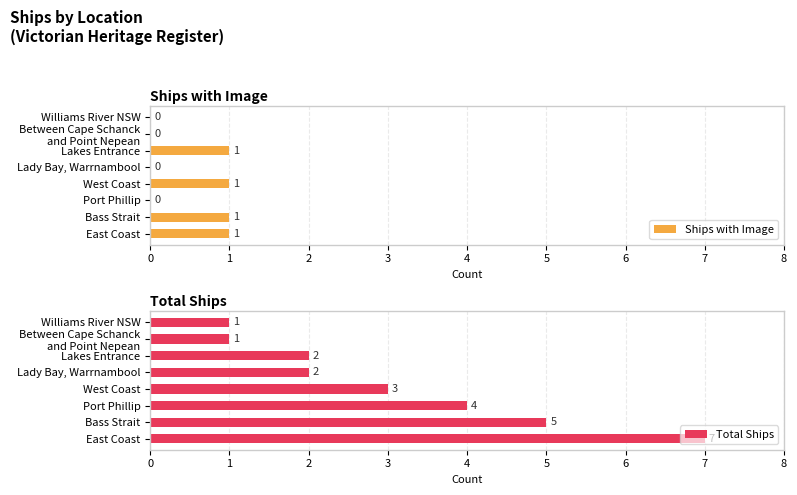

How many values in Ships with Image are above zero?

4